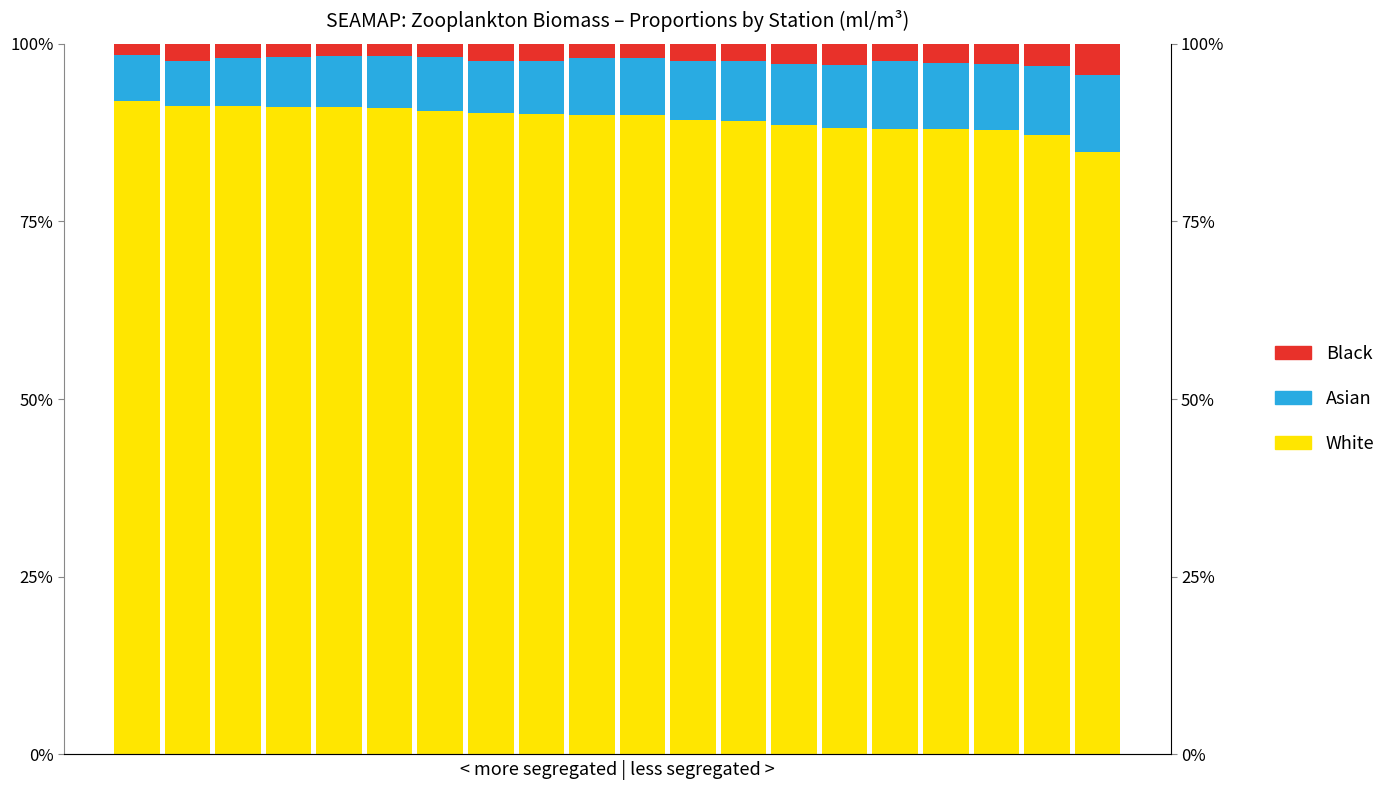

How many values in the Black series exceed 2?

15